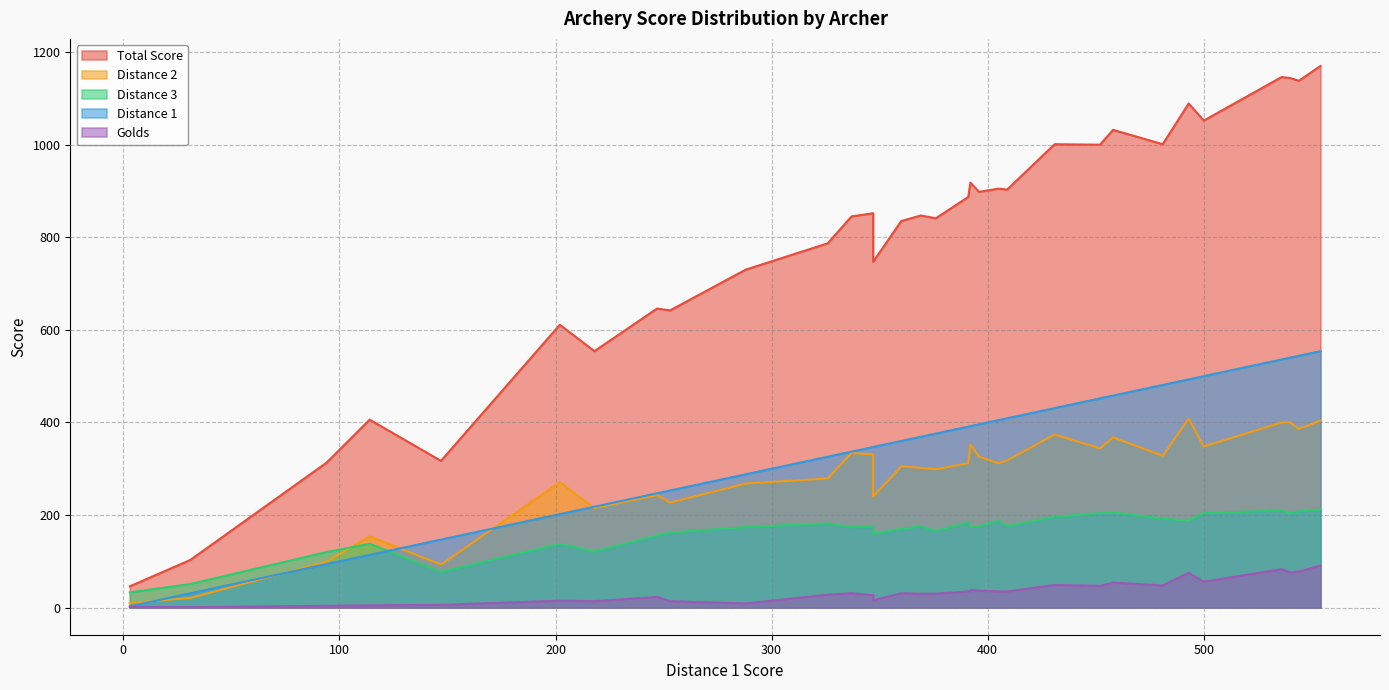

What is the value of the Distance 3 point at the 22nd from the left?

176